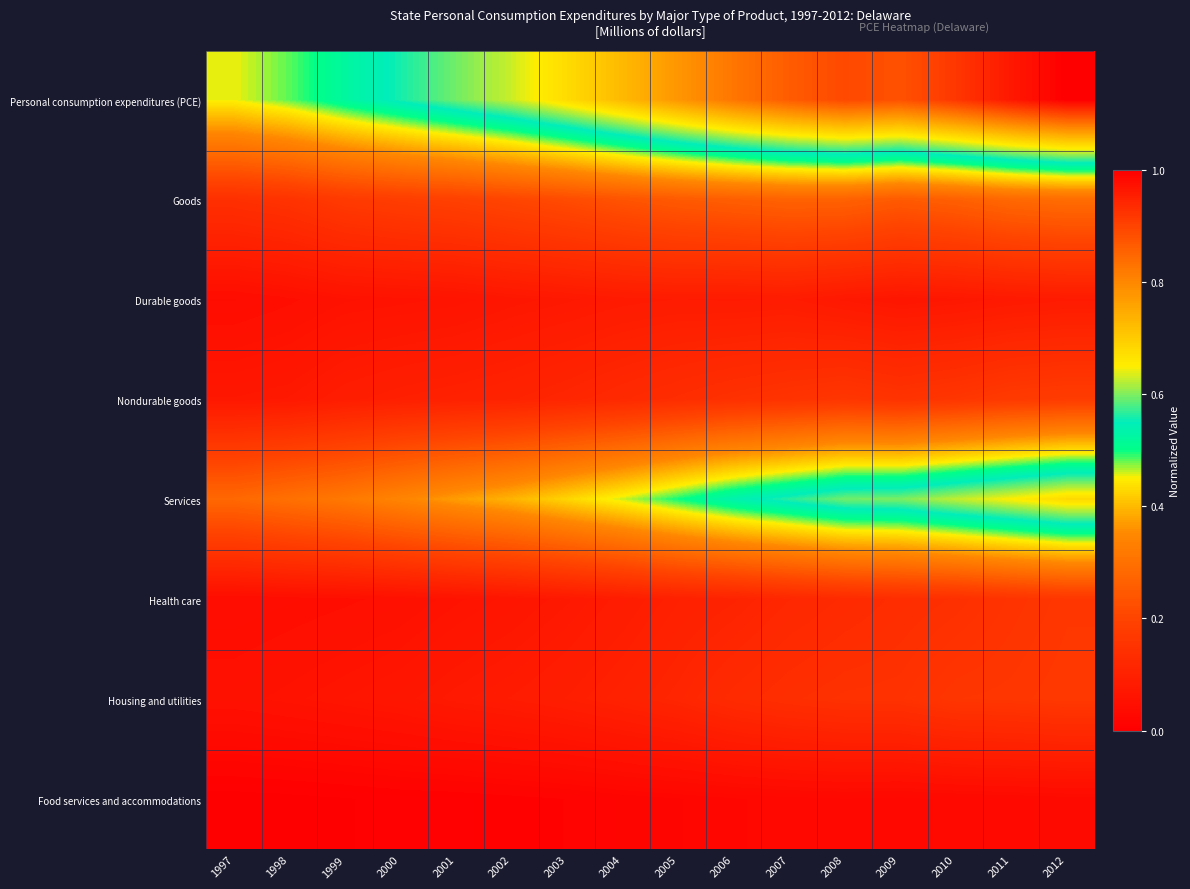

Reading right to left, transcribe all the data shown in this chart.

Personal consumption expenditures (PCE): 2012=1.0	2011=1.0	2010=0.9	2009=0.9	2008=0.9	2007=0.9	2006=0.8	2005=0.8	2004=0.7	2003=0.7	2002=0.6	2001=0.6	2000=0.6	1999=0.5	1998=0.5	1997=0.5
Goods: 2012=0.3	2011=0.3	2010=0.3	2009=0.2	2008=0.3	2007=0.3	2006=0.3	2005=0.2	2004=0.2	2003=0.2	2002=0.2	2001=0.2	2000=0.2	1999=0.2	1998=0.2	1997=0.1
Durable goods: 2012=0.1	2011=0.1	2010=0.1	2009=0.1	2008=0.1	2007=0.1	2006=0.1	2005=0.1	2004=0.1	2003=0.1	2002=0.1	2001=0.1	2000=0.1	1999=0.1	1998=0.0	1997=0.0
Nondurable goods: 2012=0.2	2011=0.2	2010=0.2	2009=0.2	2008=0.2	2007=0.2	2006=0.1	2005=0.1	2004=0.1	2003=0.1	2002=0.1	2001=0.1	2000=0.1	1999=0.1	1998=0.1	1997=0.1
Services: 2012=0.7	2011=0.7	2010=0.6	2009=0.6	2008=0.6	2007=0.6	2006=0.5	2005=0.5	2004=0.5	2003=0.4	2002=0.4	2001=0.4	2000=0.3	1999=0.3	1998=0.3	1997=0.3
Health care: 2012=0.2	2011=0.2	2010=0.1	2009=0.1	2008=0.1	2007=0.1	2006=0.1	2005=0.1	2004=0.1	2003=0.1	2002=0.1	2001=0.1	2000=0.0	1999=0.0	1998=0.0	1997=0.0
Housing and utilities: 2012=0.2	2011=0.2	2010=0.2	2009=0.1	2008=0.1	2007=0.1	2006=0.1	2005=0.1	2004=0.1	2003=0.1	2002=0.1	2001=0.1	2000=0.1	1999=0.1	1998=0.1	1997=0.1
Food services and accommodations: 2012=0.0	2011=0.0	2010=0.0	2009=0.0	2008=0.0	2007=0.0	2006=0.0	2005=0.0	2004=0.0	2003=0.0	2002=0.0	2001=0.0	2000=0.0	1999=0.0	1998=0.0	1997=0.0